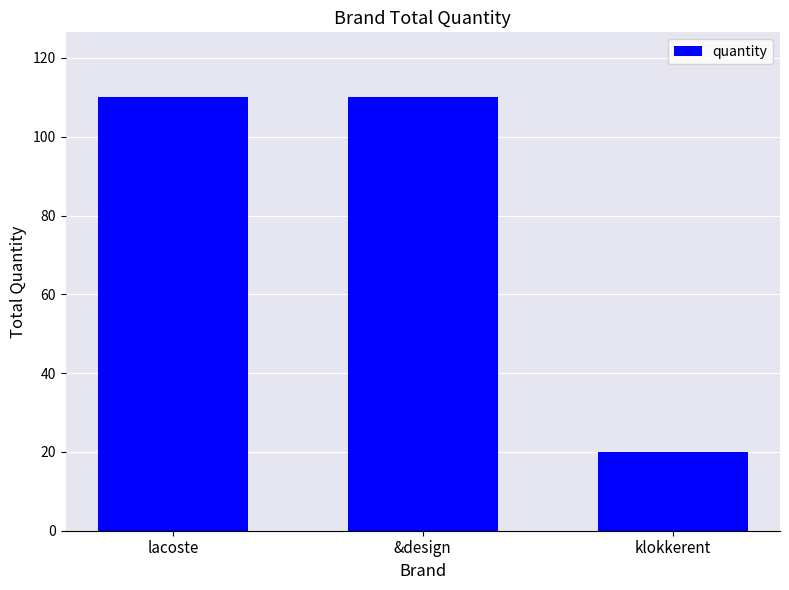

What is the value of the 2nd bar from the left?

110